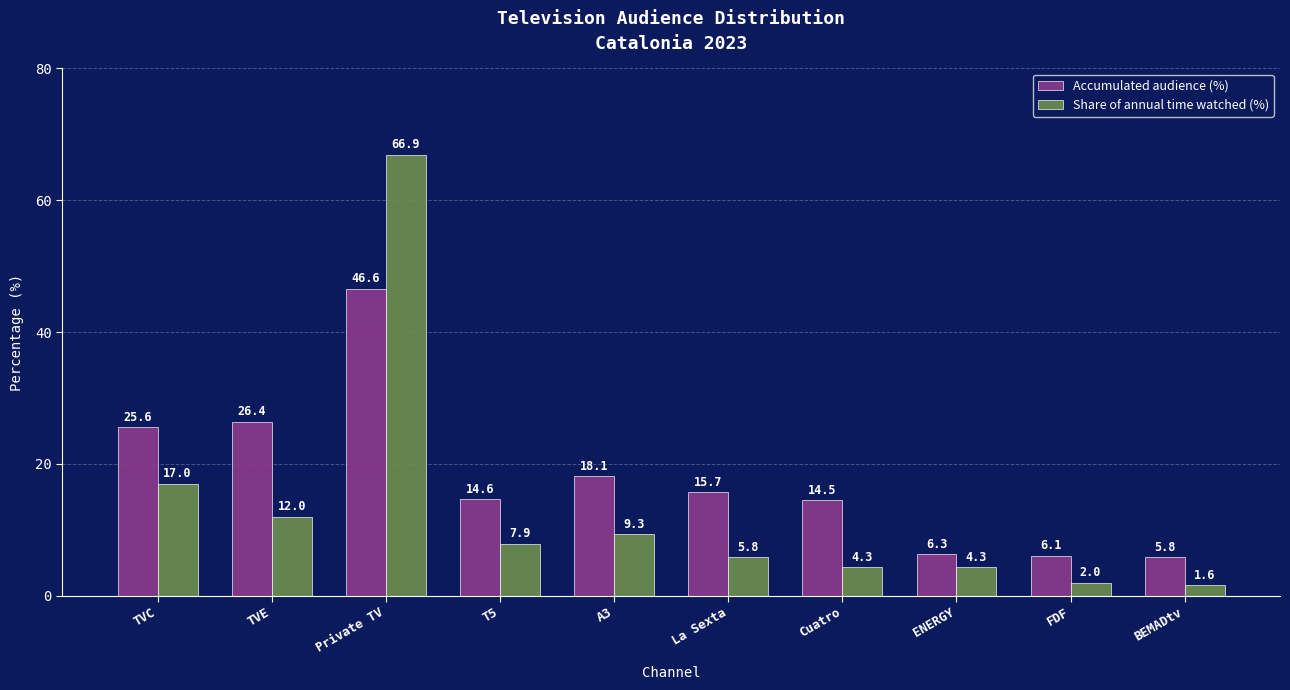

Where is Accumulated audience (%) nearest to the value 26?

TVC